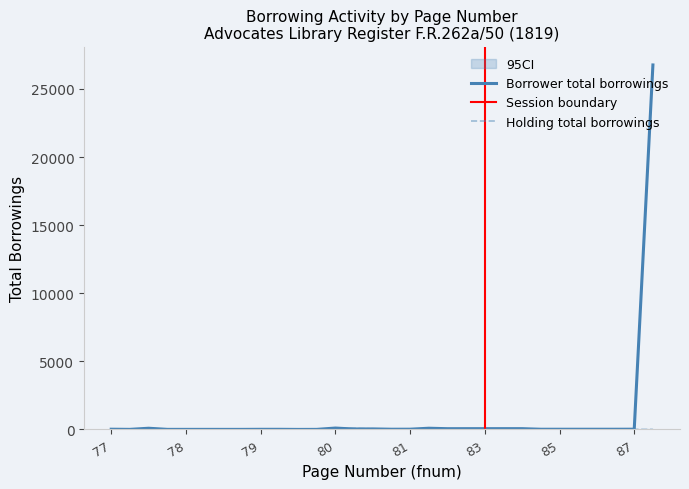

At which category does the chart reach its peak across all series?

88